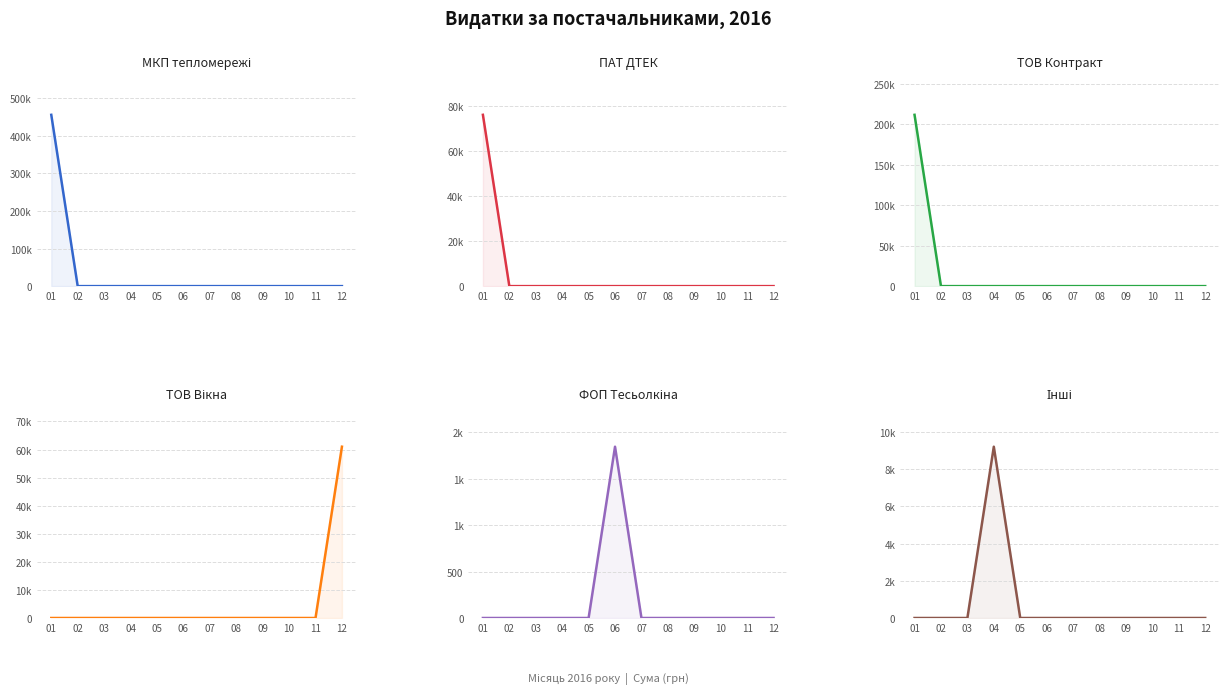

At which label is ПАТ ДТЕК closest to 38014?

02